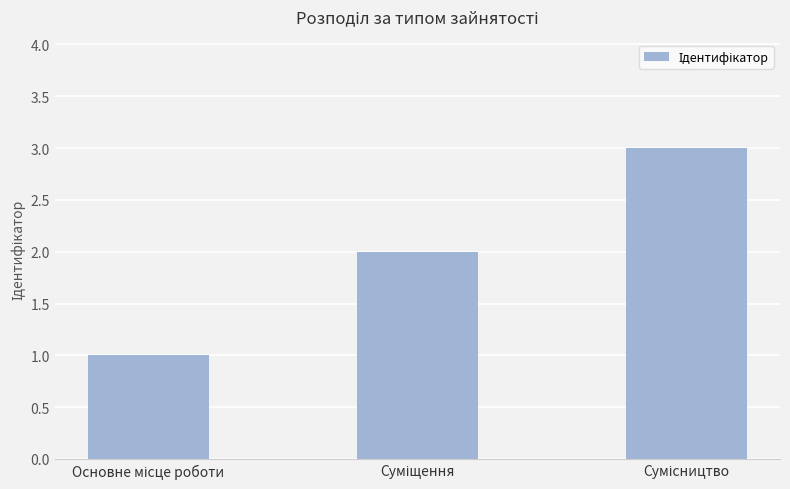

What is the greatest value displayed?

3